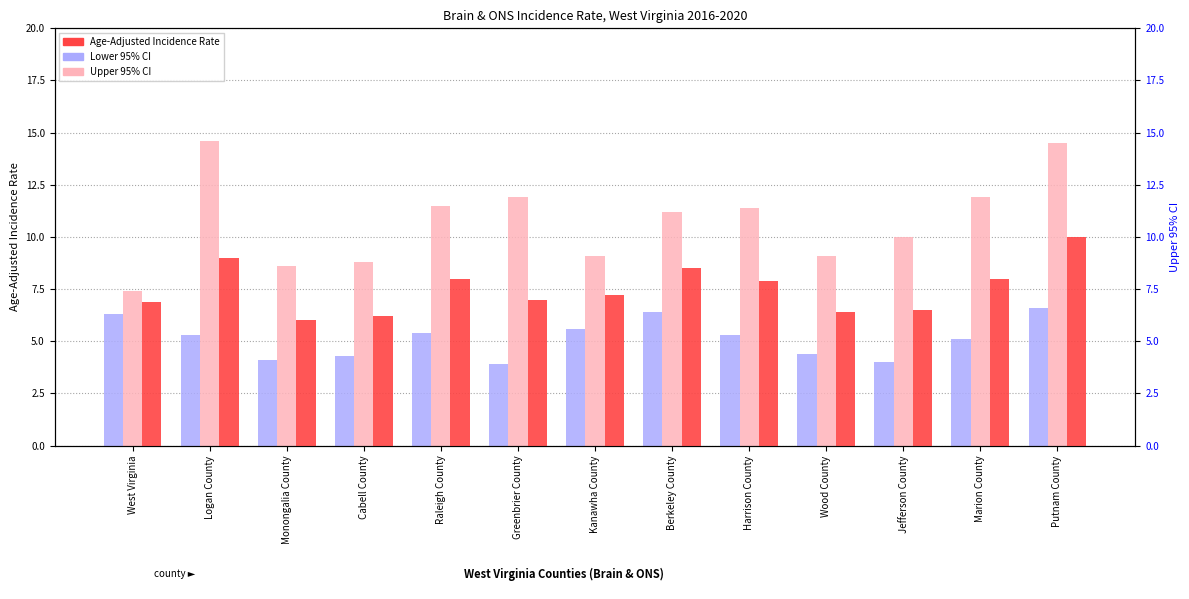

How many data points in Upper 95% CI are above 11?

7